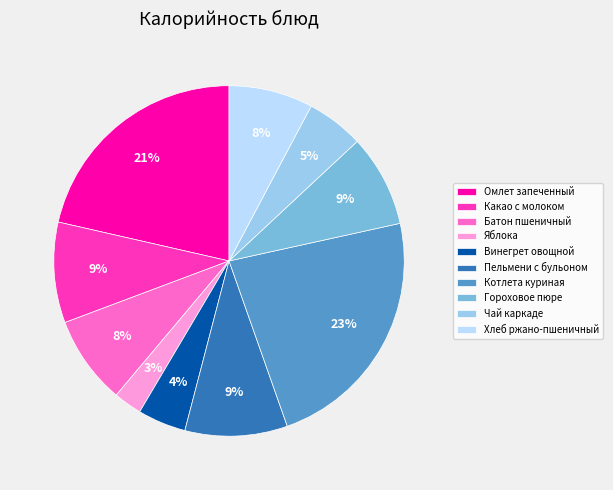

Which has a higher value, Пельмени с бульоном or Хлеб ржано-пшеничный?

Пельмени с бульоном